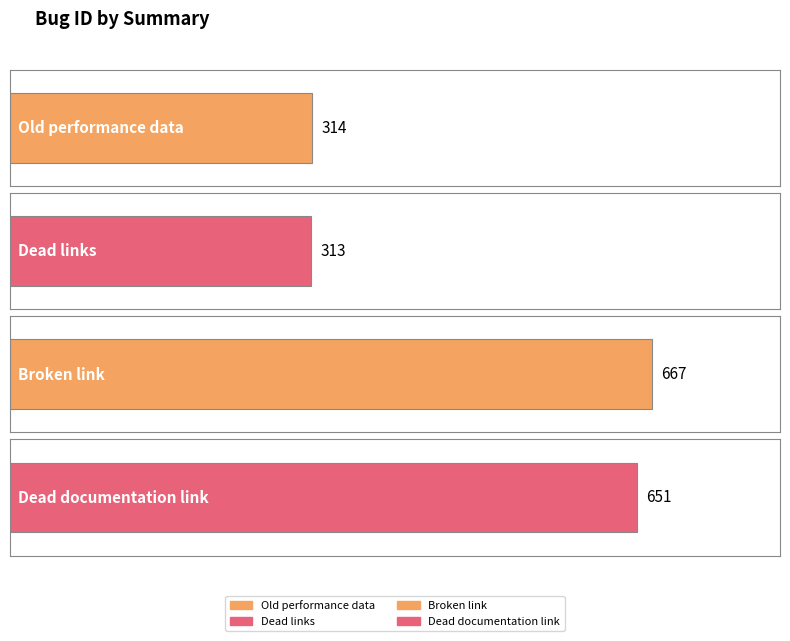

True or false: the data shows 515 at Old performance data.

False